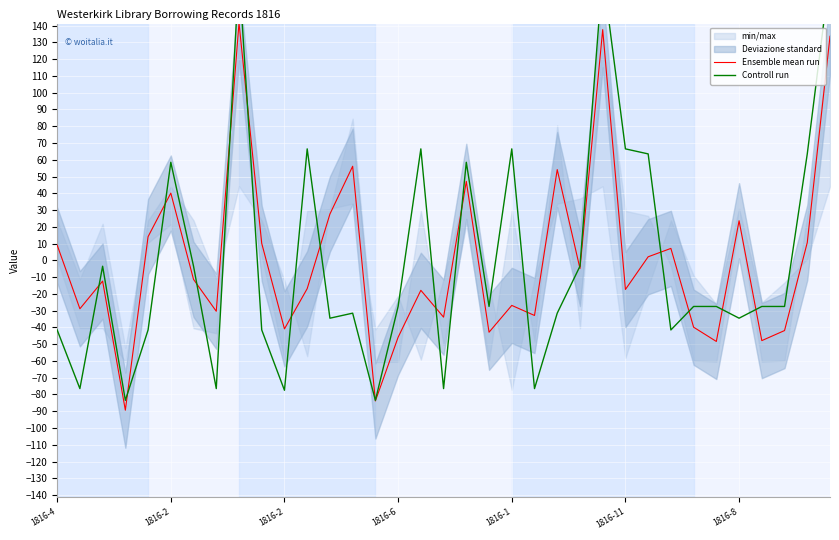

Where is the first local maximum for Ensemble mean run?

1816-2